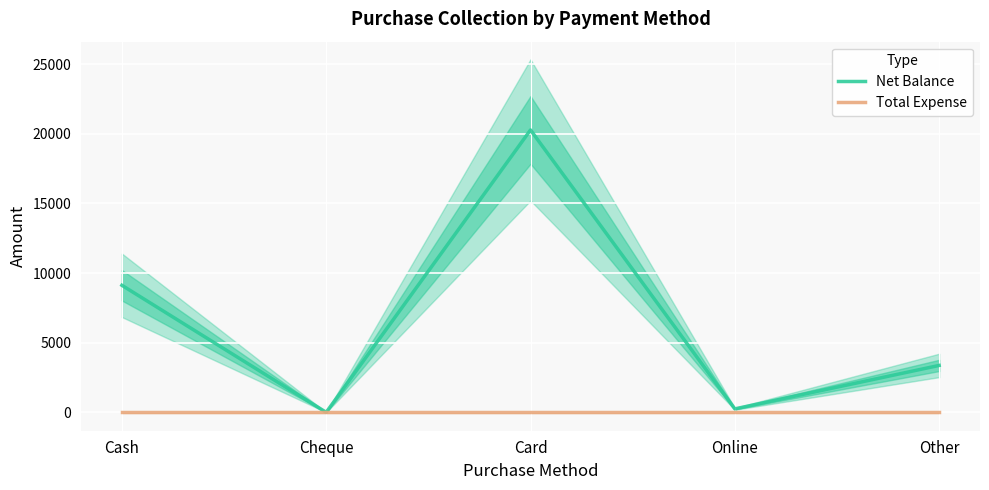

Reading left to right, transcribe all the data shown in this chart.

Net Balance: Cash=9120	Cheque=0	Card=20271	Online=249	Other=3367
Total Expense: Cash=0	Cheque=0	Card=0	Online=0	Other=0